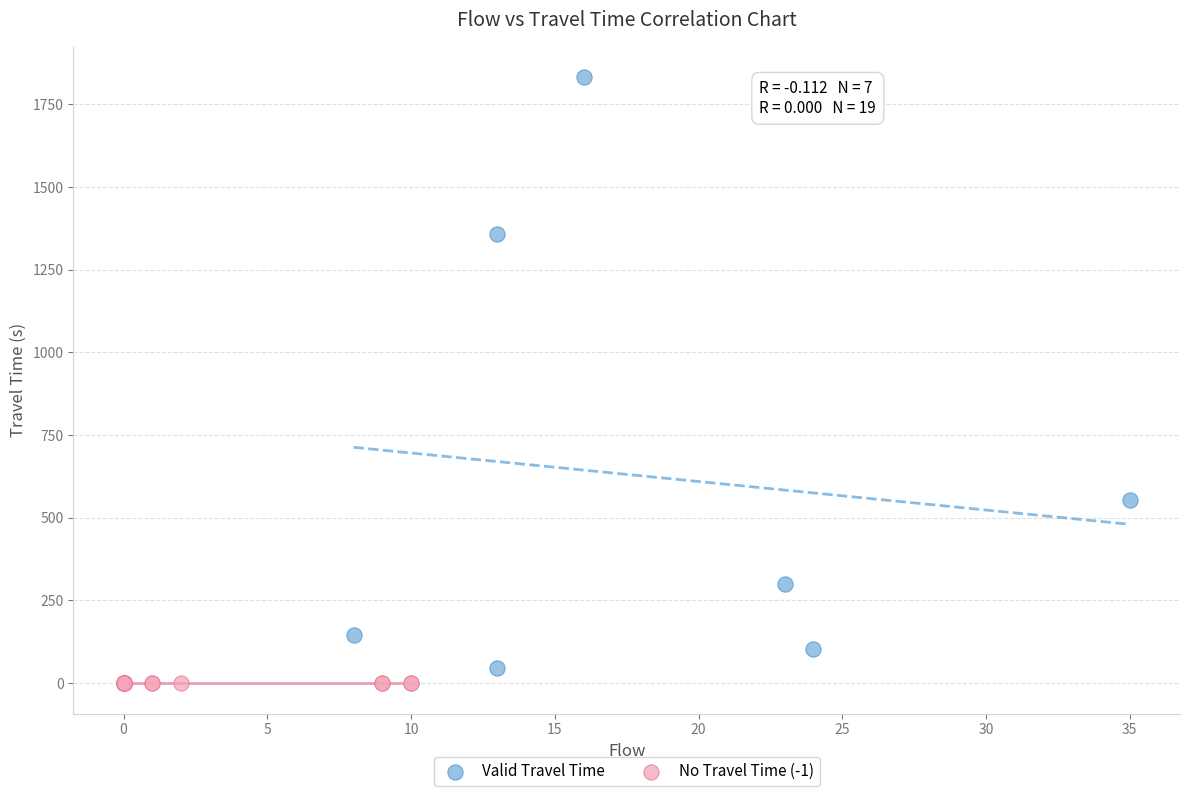

Which series reaches the minimum Y coordinate?

No Travel Time (-1)